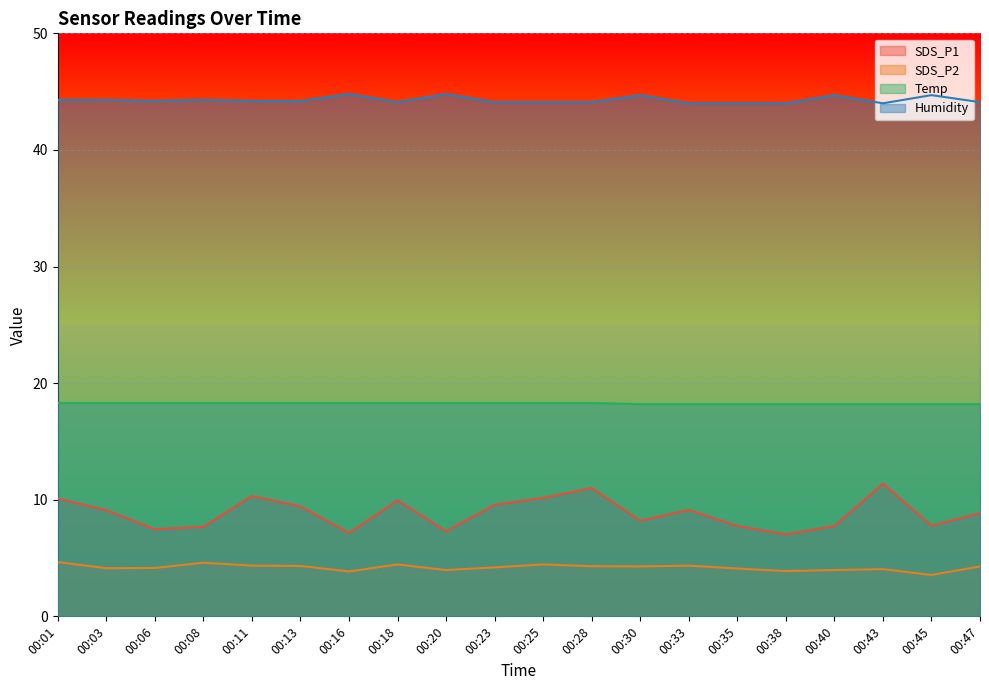

How many data points in SDS_P1 are above 9?

10